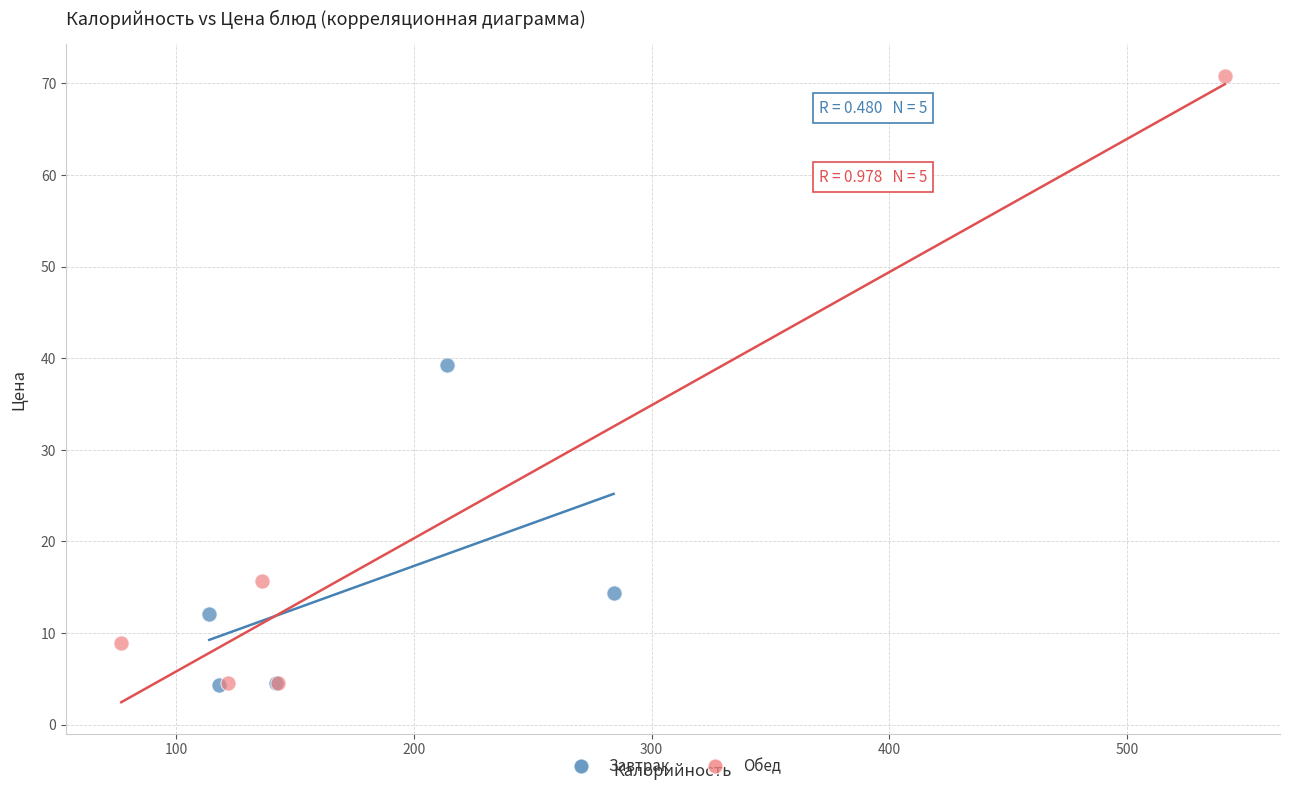

Which series has the widest spread of Y values?

Обед